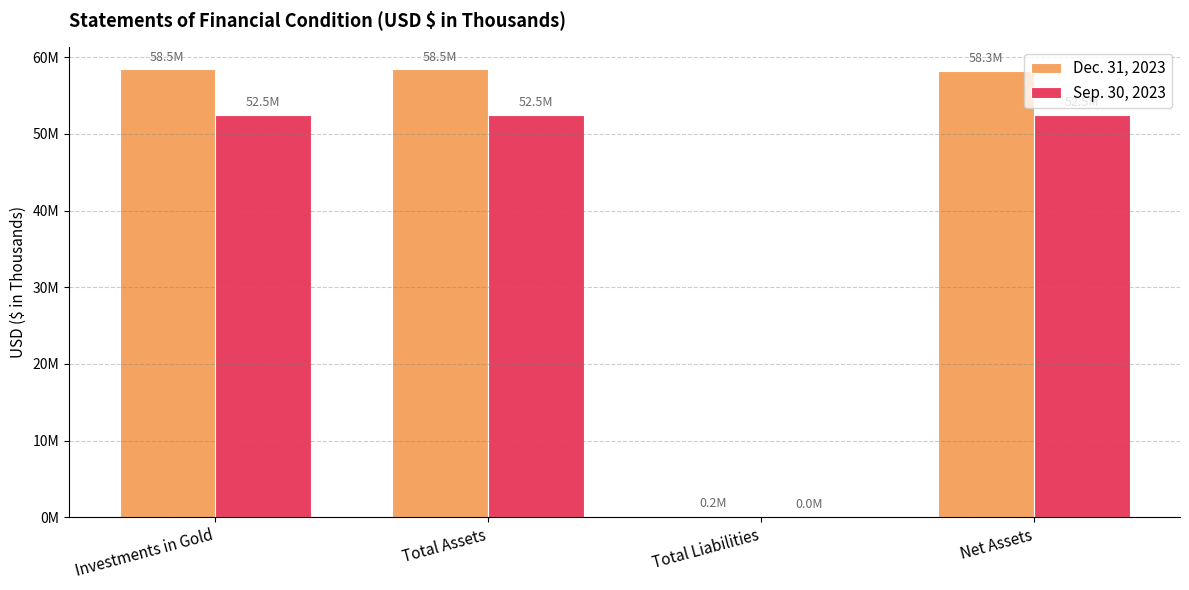

What are all the series names shown in the legend?

Dec. 31, 2023, Sep. 30, 2023